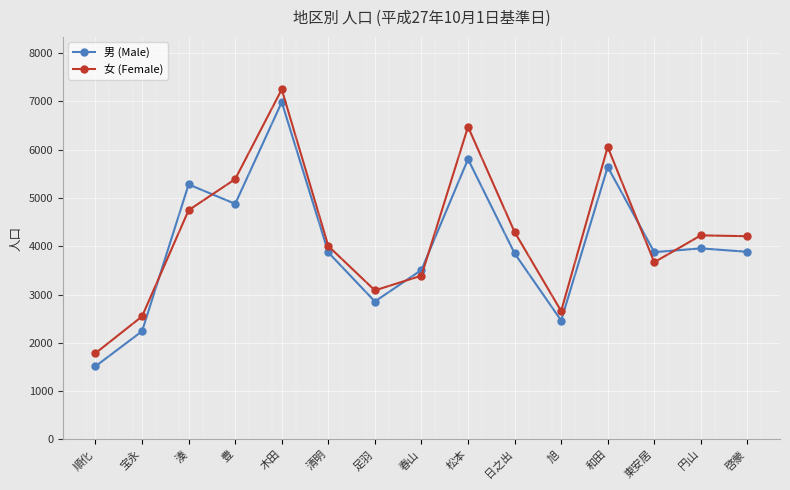

How many interior local valleys does the 女 (Female) series have?

3